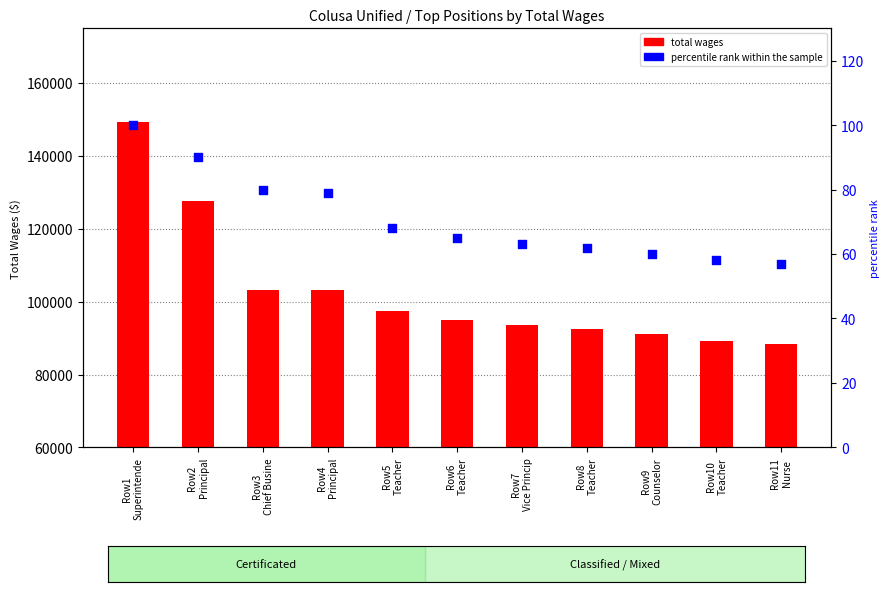

At how many categories does at least one series exceed 116701?

2